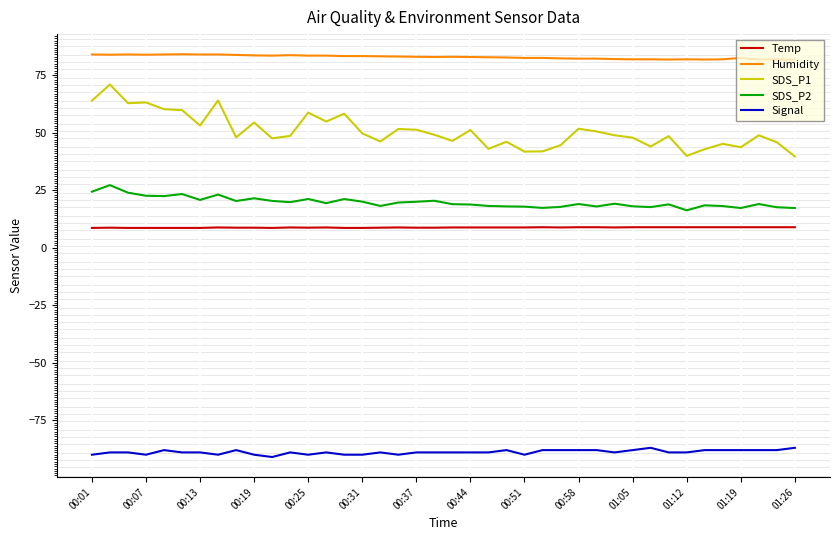

True or false: Signal and Temp cross at least once.

False